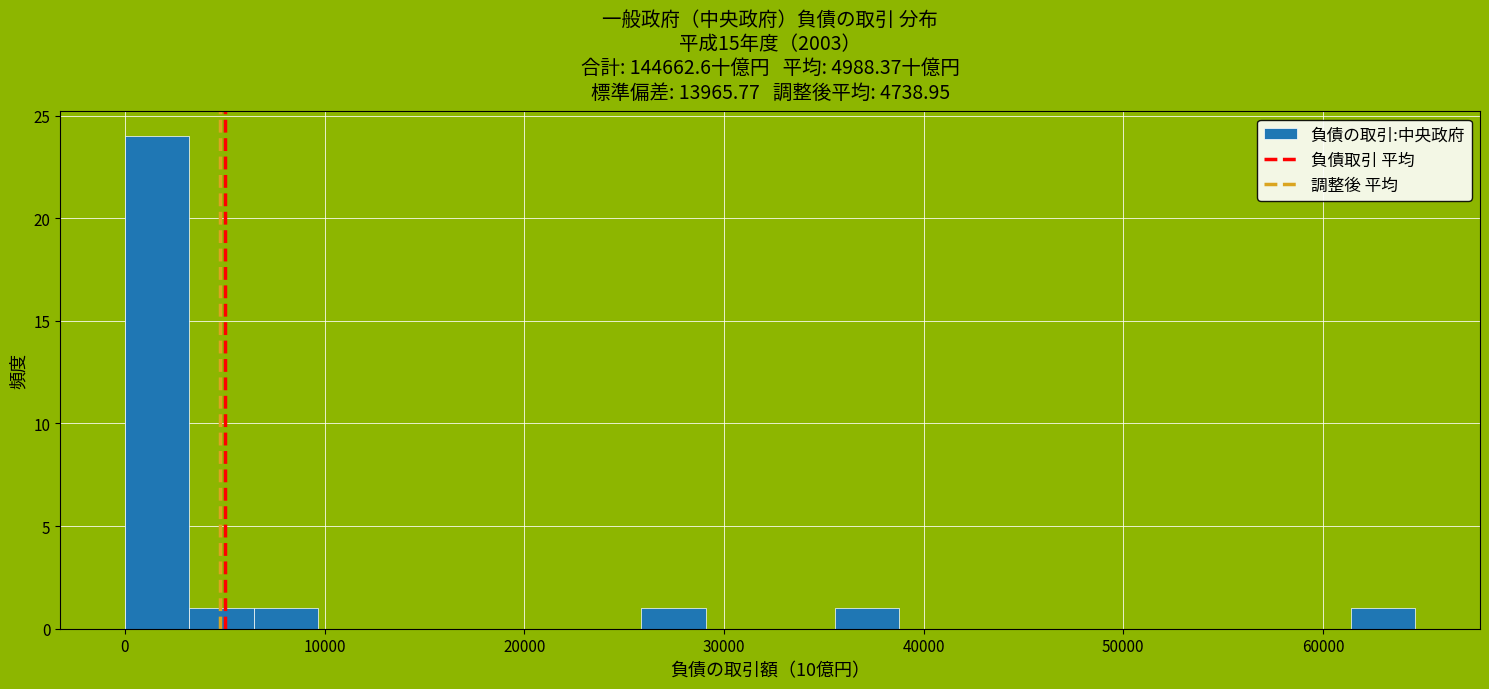

Read against the x-axis, roughly where is the centre of the tallest bar?

2000